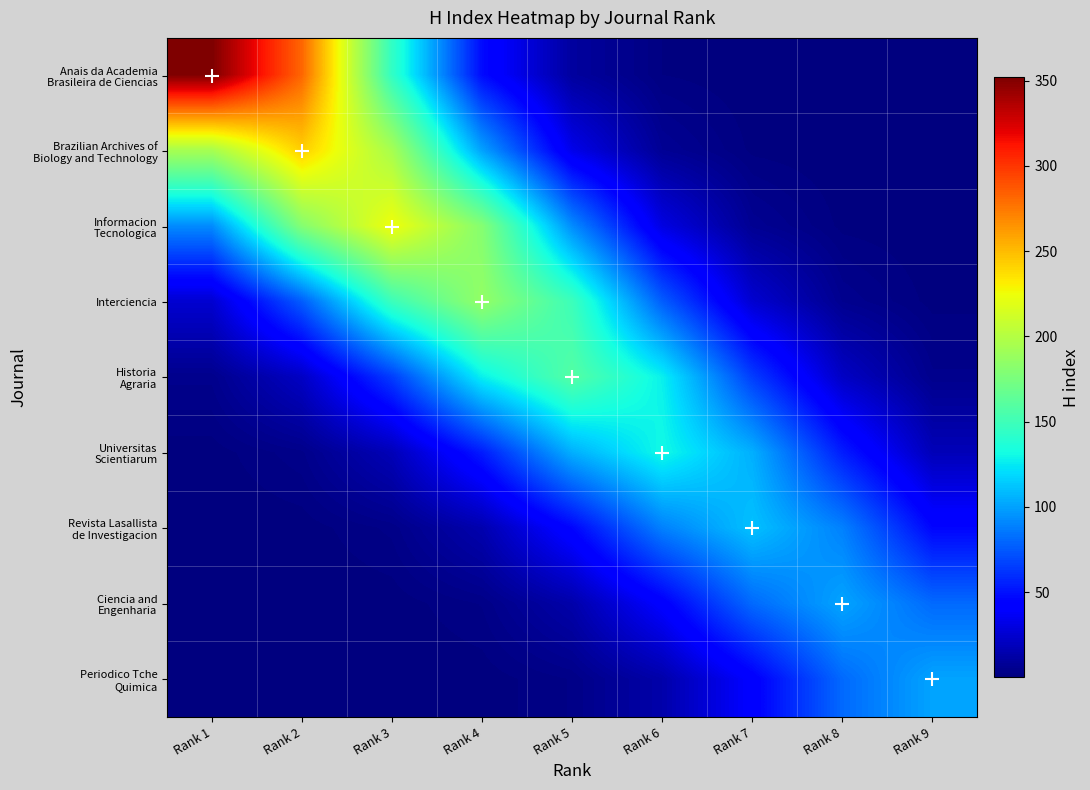

Which series has the largest range (max minus min)?

Anais da Academia Brasileira de Ciencias